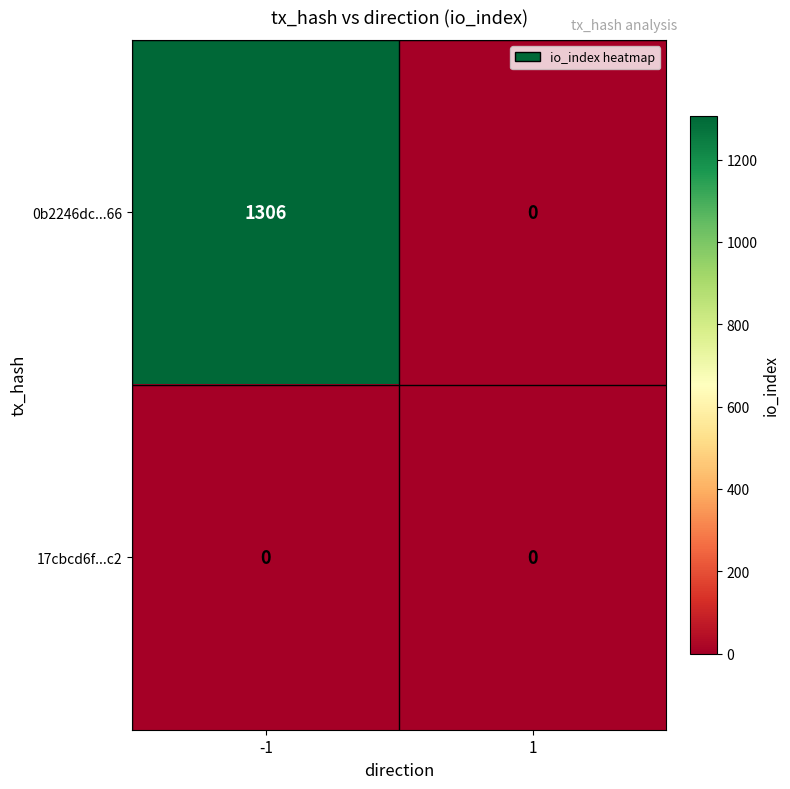

What is the greatest value displayed?

1306